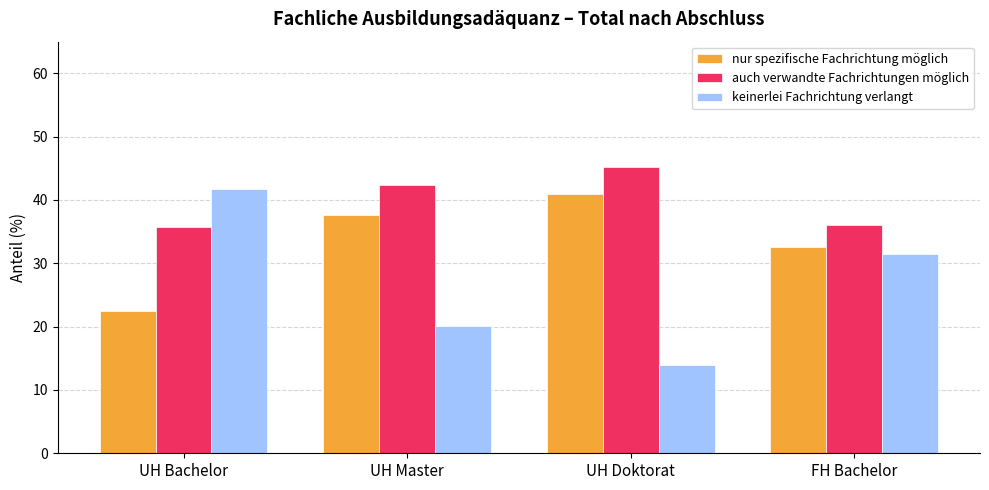

Which series has the widest spread of values?

keinerlei Fachrichtung verlangt